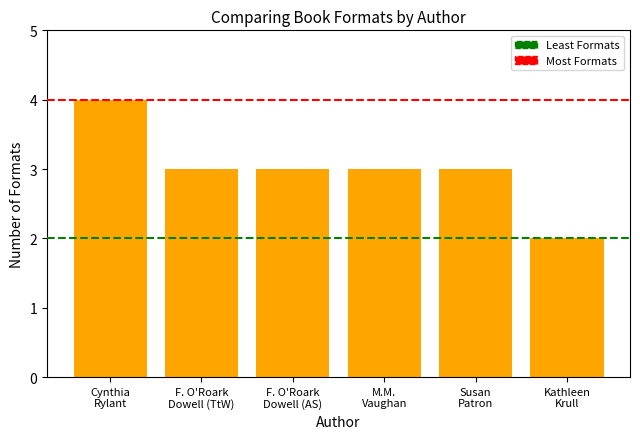

What is the value of the 3rd bar from the left?

3